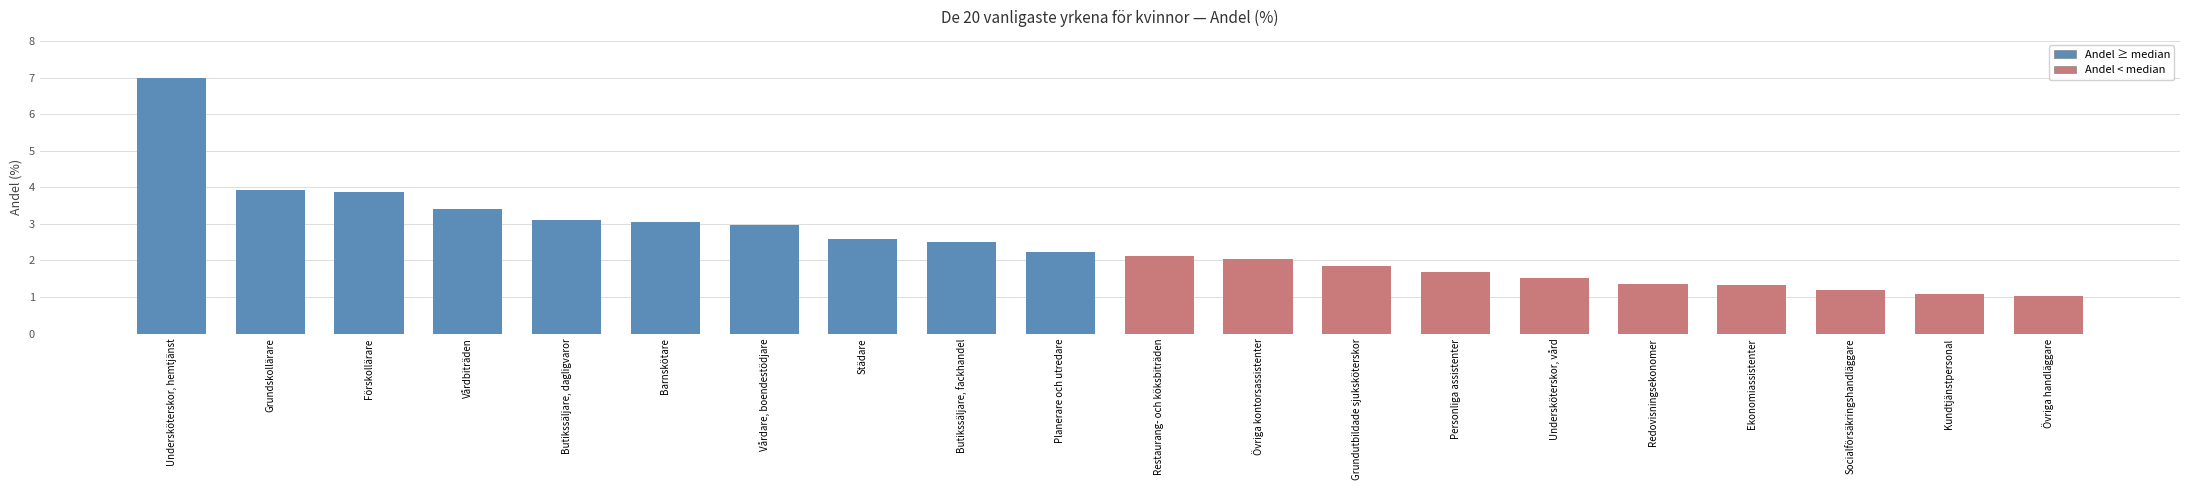

How many distinct data groups are displayed?

1